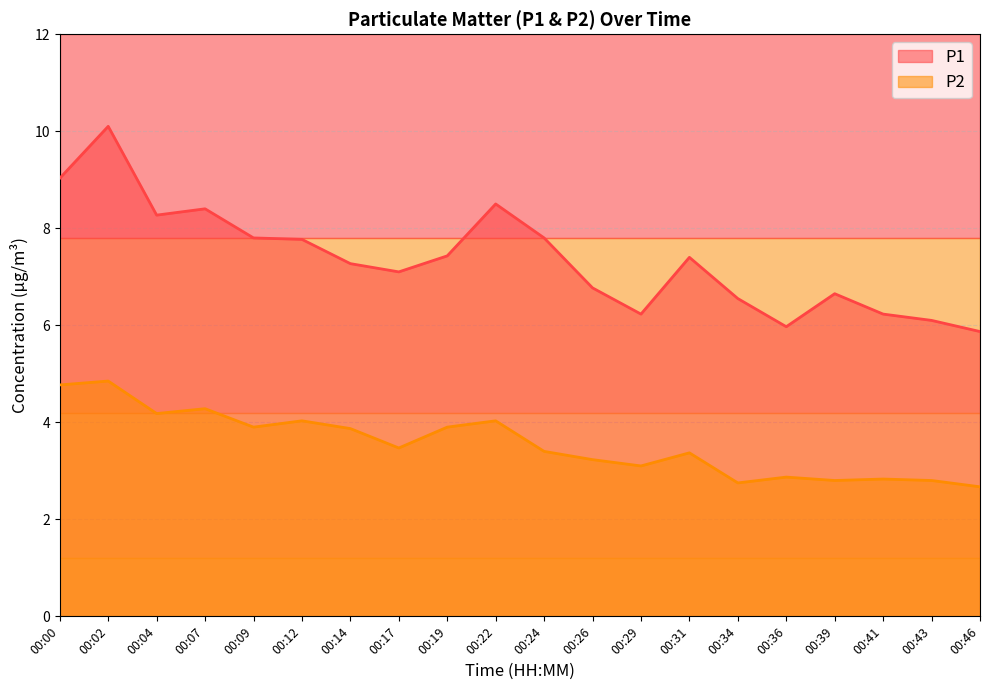

The P2 series shows 1.4 at 00:07. True or false?

False